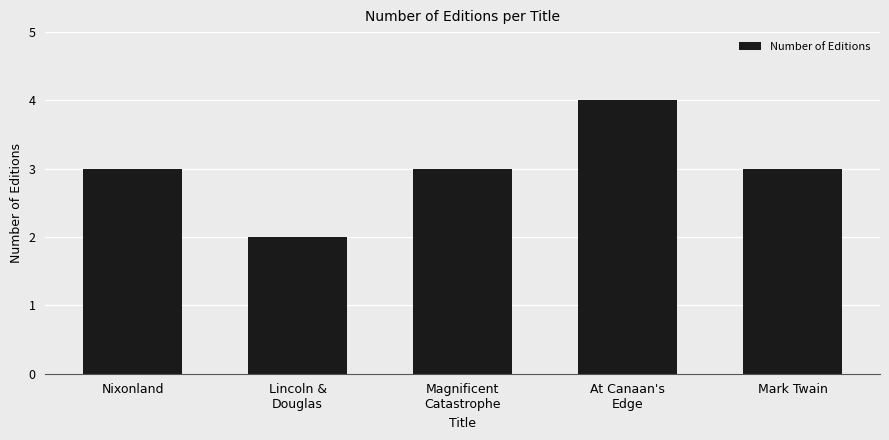

Are the bars horizontal?

No